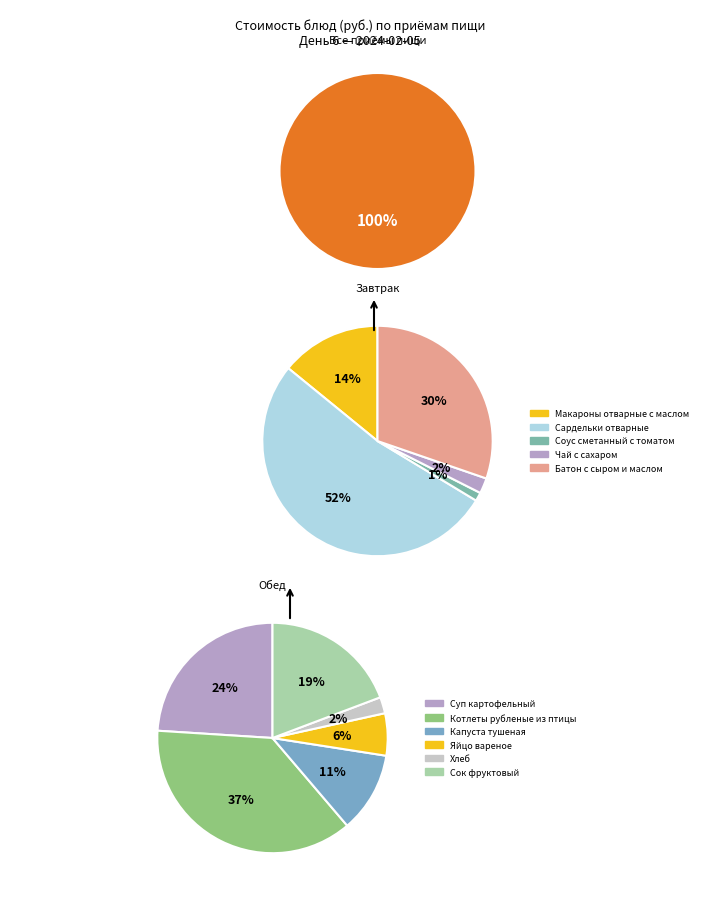

What is the largest slice in the pie chart?

Котлеты рубленые из птицы